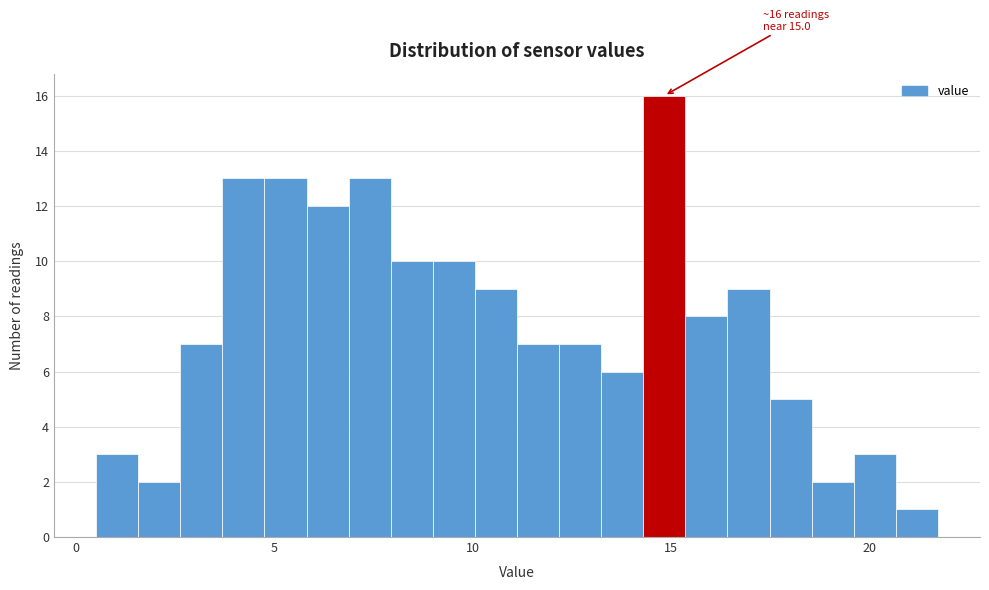

Read against the x-axis, roughly where is the centre of the tallest bar?

15.0